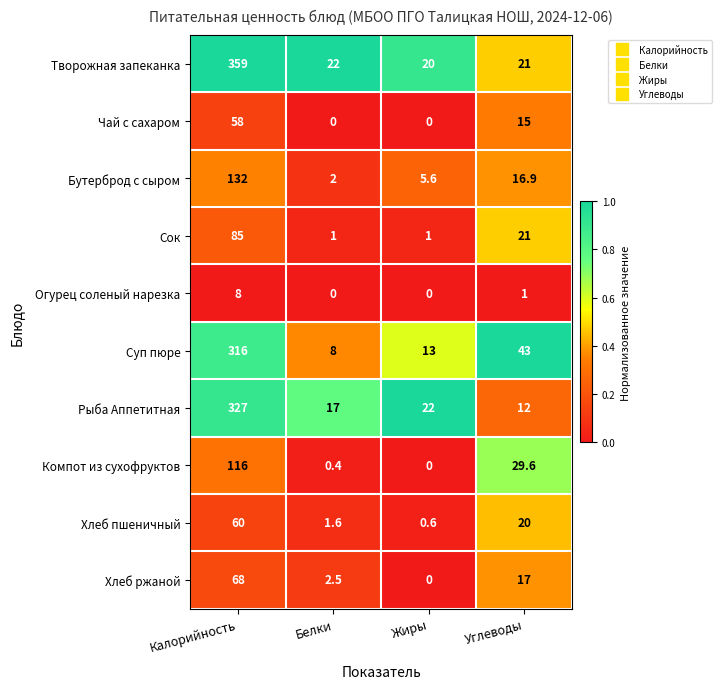

What is the difference between the maximum and minimum values in the Огурец соленый нарезка series?

8.0